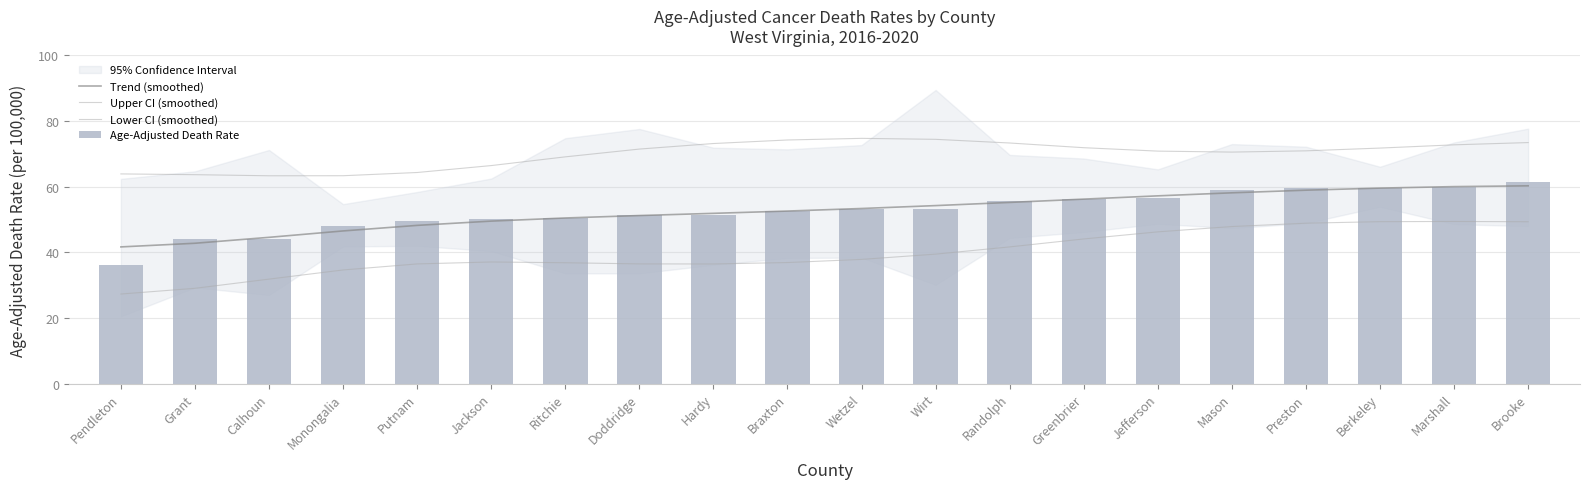

Which category has the highest value in the Lower CI (smoothed) series?

Marshall